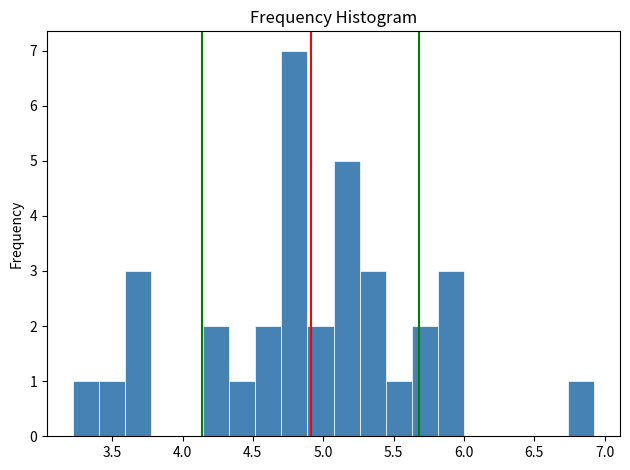

Around what value on the x-axis is the tallest bar? Give the approximate position of its centre, as read against the axis.

4.80